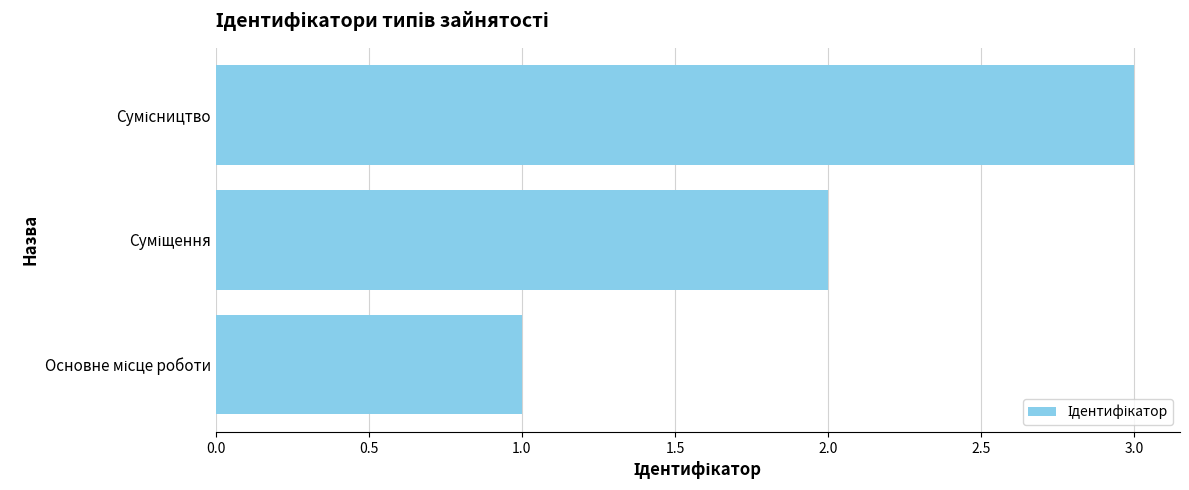

What is the maximum value shown in the chart?

3